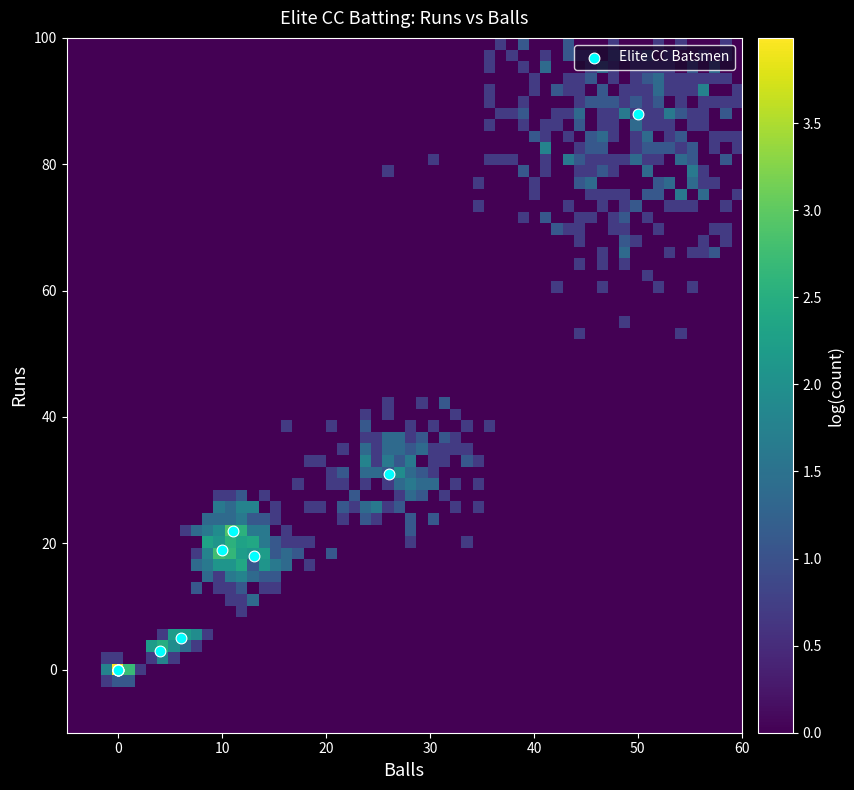

What Y value in the scatter plot is closest to 44?

31